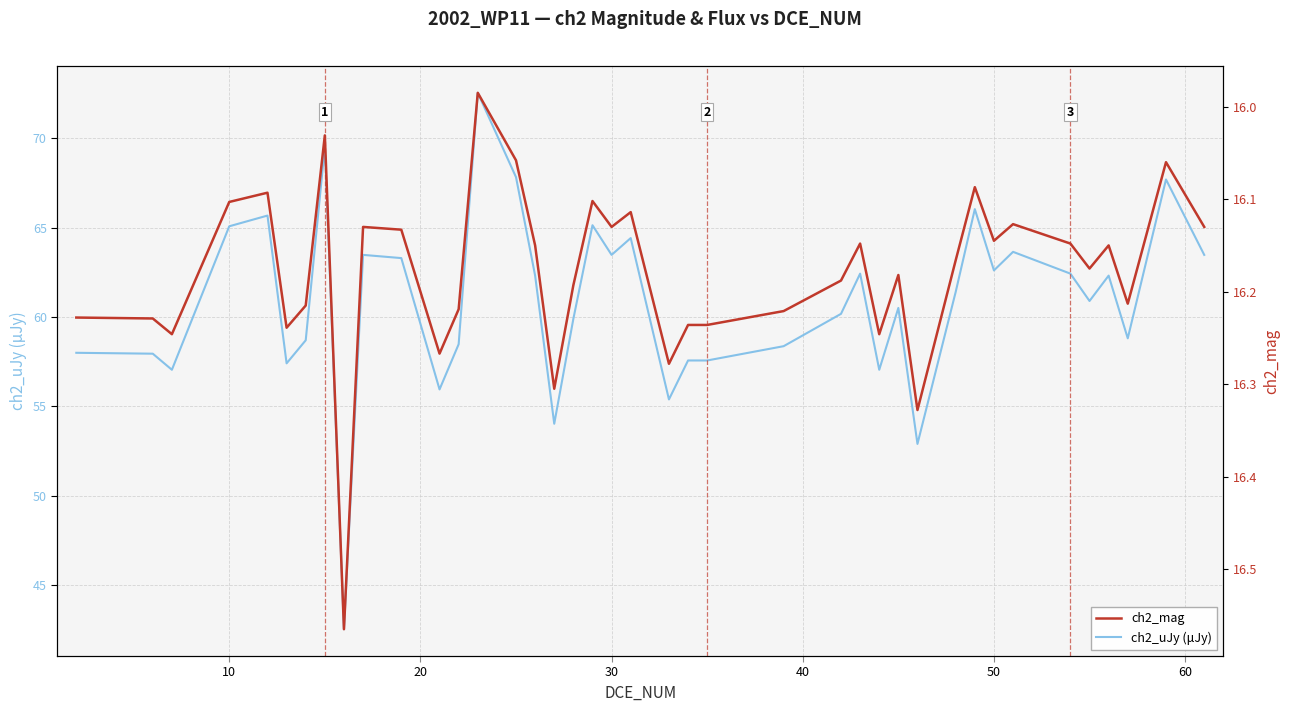

What is the highest value of the ch2_uJy (μJy) series?

72.5